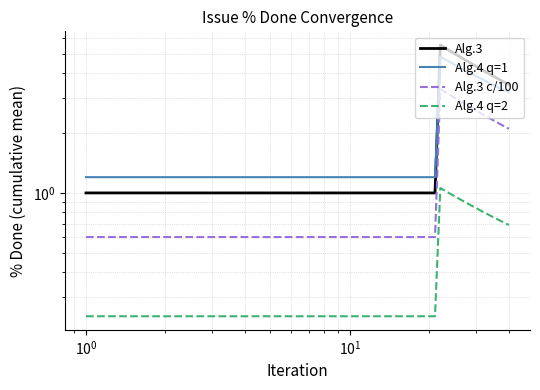

What are all the series names shown in the legend?

Alg.3, Alg.4 q=1, Alg.3 c/100, Alg.4 q=2